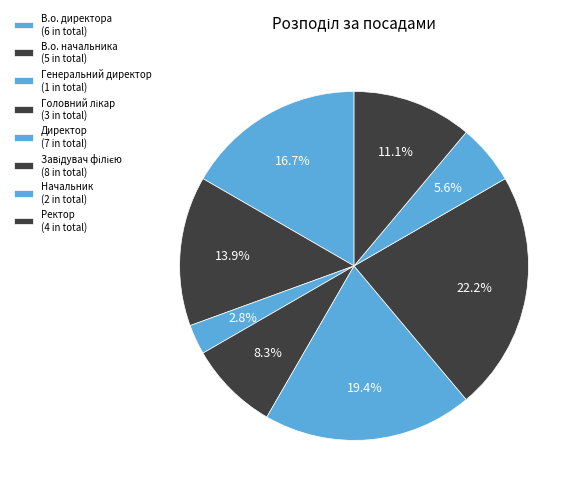

Does В.о. начальника represent more than half of the total?

No